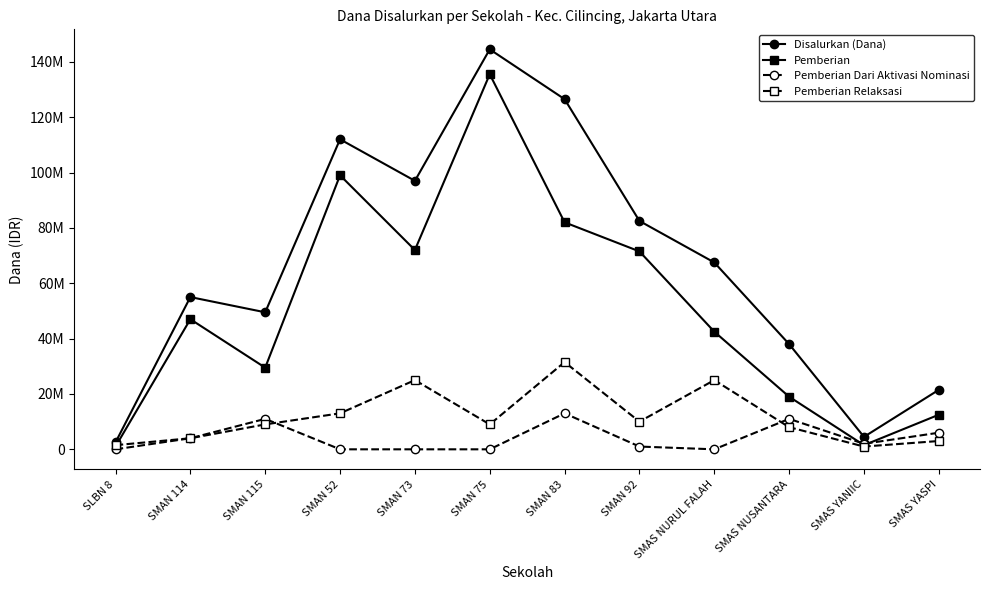

What is the lowest value of the Pemberian Relaksasi series?

1000000